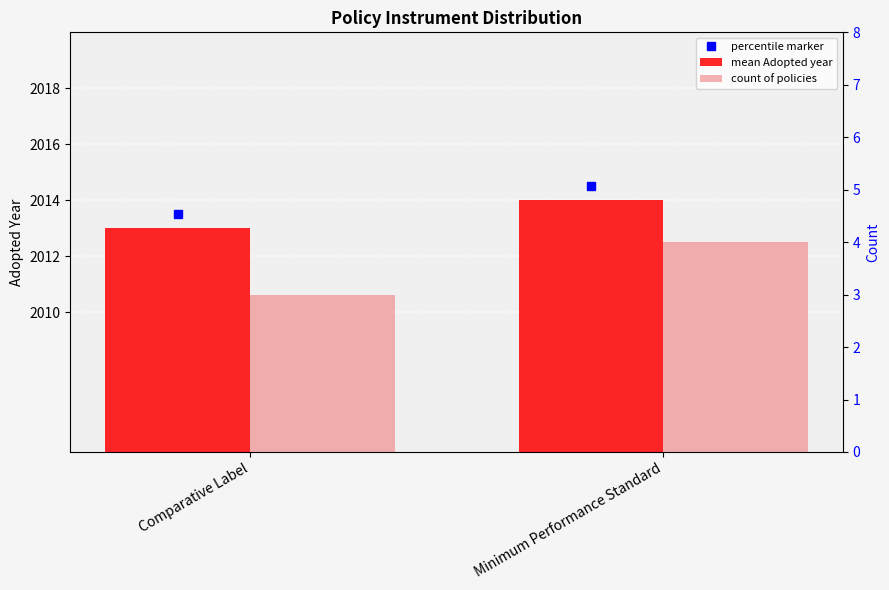

Reading left to right, extract all data points from this chart.

mean Adopted year: Comparative Label=2013	Minimum Performance Standard=2014
count of policies: Comparative Label=3	Minimum Performance Standard=4